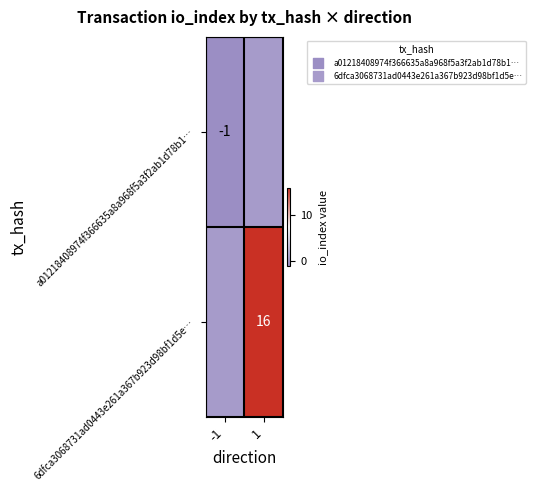

Is it true that 6dfca3068731ad0443e261a367b923d98bf1d5e… equals 24 at 1?

False